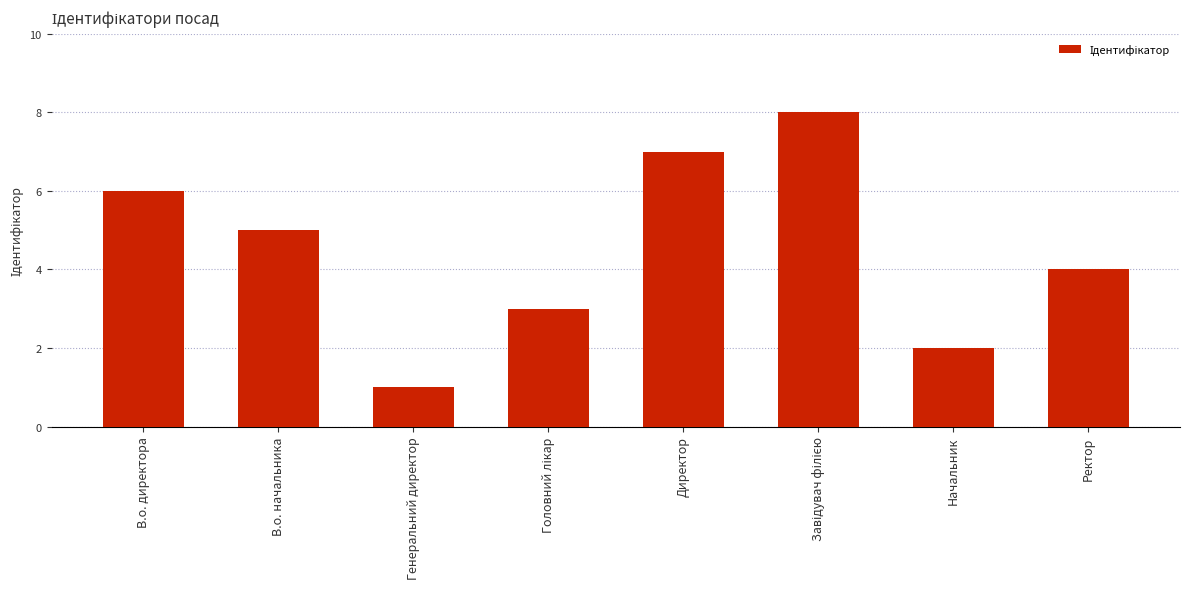

What is the change in value from Директор to Ректор?

-3